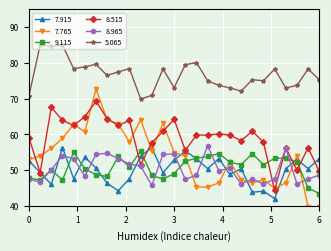

What is the value of the 7.915 point at the 25th from the left?

53.0